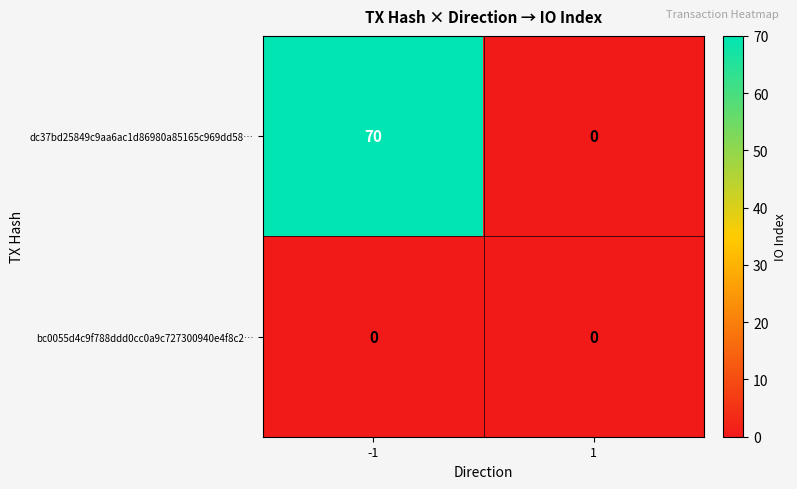

True or false: dc37bd25849c9aa6ac1d86980a85165c969dd58… has a value of 70 at -1.

True